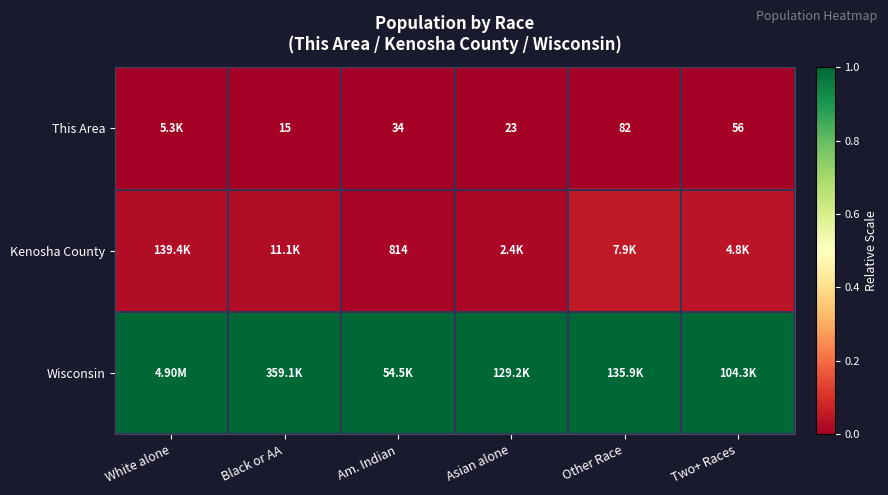

At which label is Wisconsin closest to 1?

White alone